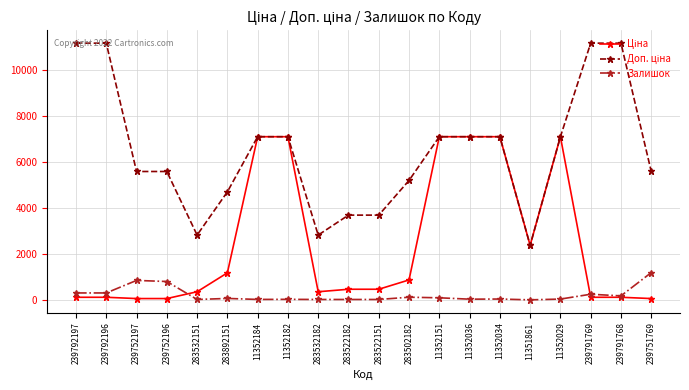

The value of Залишок at 239752196 is 798.0. True or false?

True